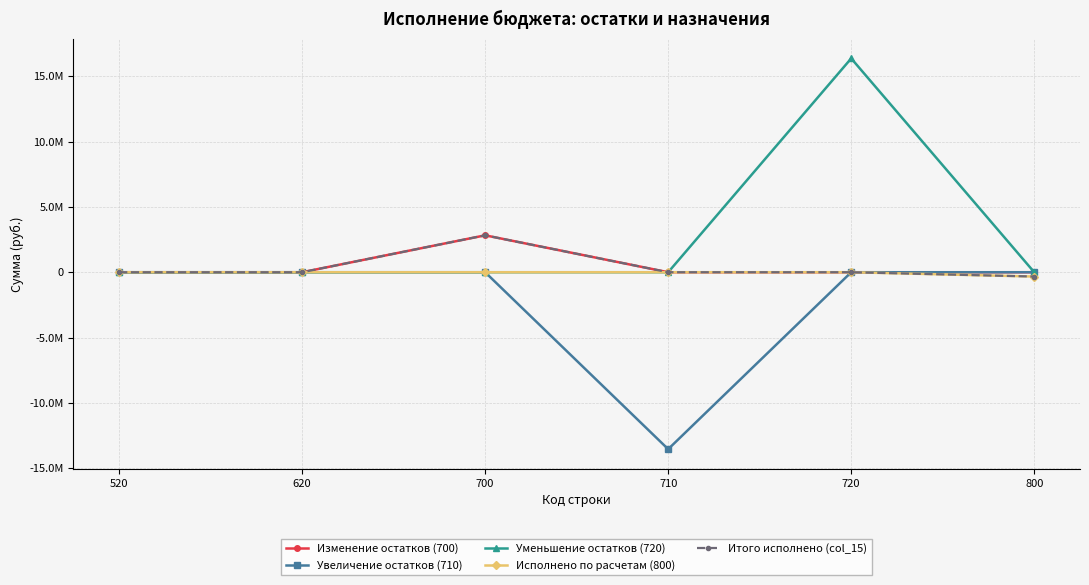

What is the sum of all Исполнено по расчетам (800) values?

-329520.1